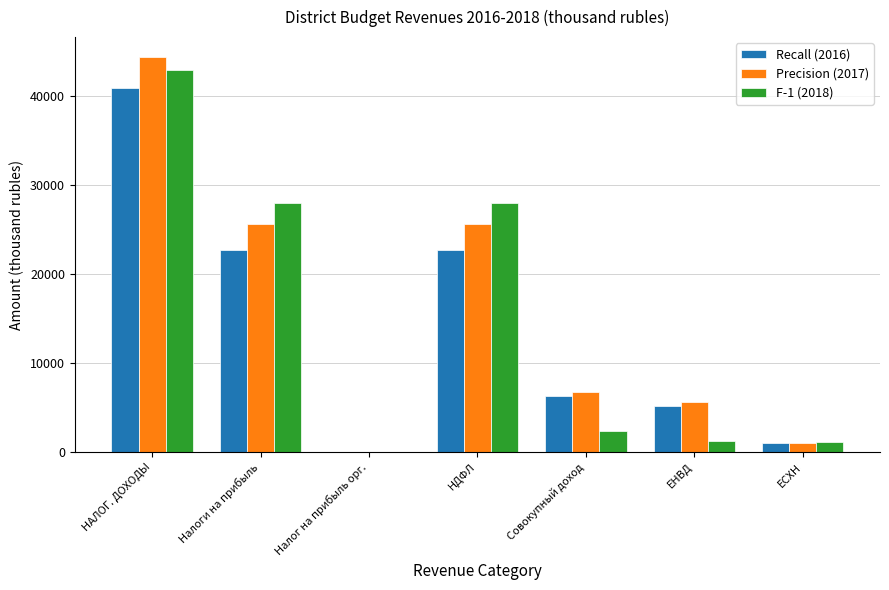

Is it true that Precision (2017) equals 39.0 at Налог на прибыль орг.?

True